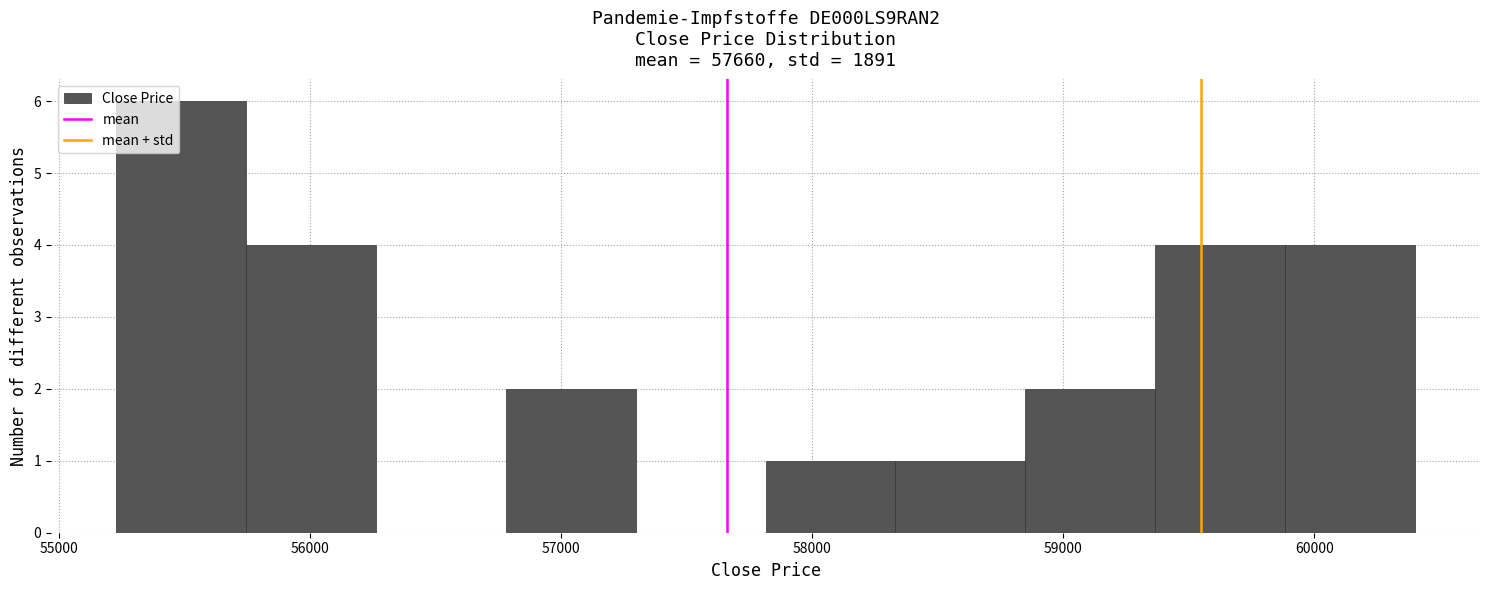

Reading left to right, transcribe this chart: for each bar, give the range it covers on the x-axis and its height. Neither the bar edges nor the heights are printed on the chart, so give them approximately, as read against the axes.

55200 to 55700: 6
55700 to 56300: 4
56300 to 56800: 0
56800 to 57300: 2
57300 to 57800: 0
57800 to 58300: 1
58300 to 58800: 1
58800 to 59400: 2
59400 to 59900: 4
59900 to 60400: 4